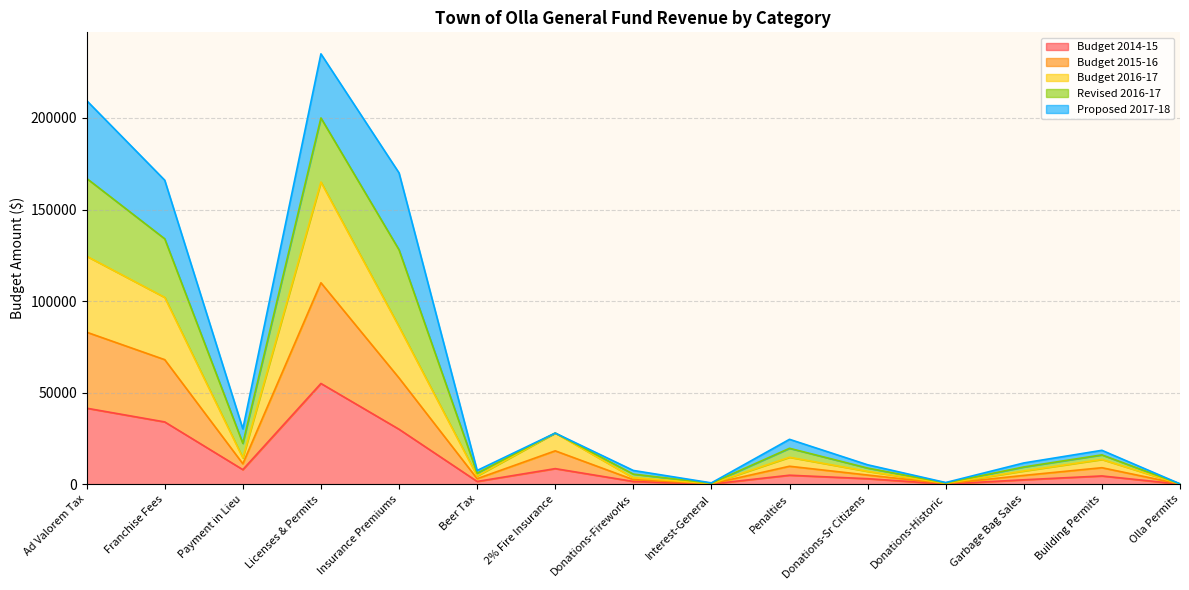

Which series has the largest total across all categories?

Budget 2015-16